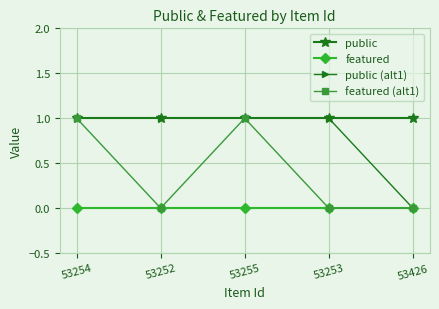

What are all the series names shown in the legend?

public, featured, public (alt1), featured (alt1)